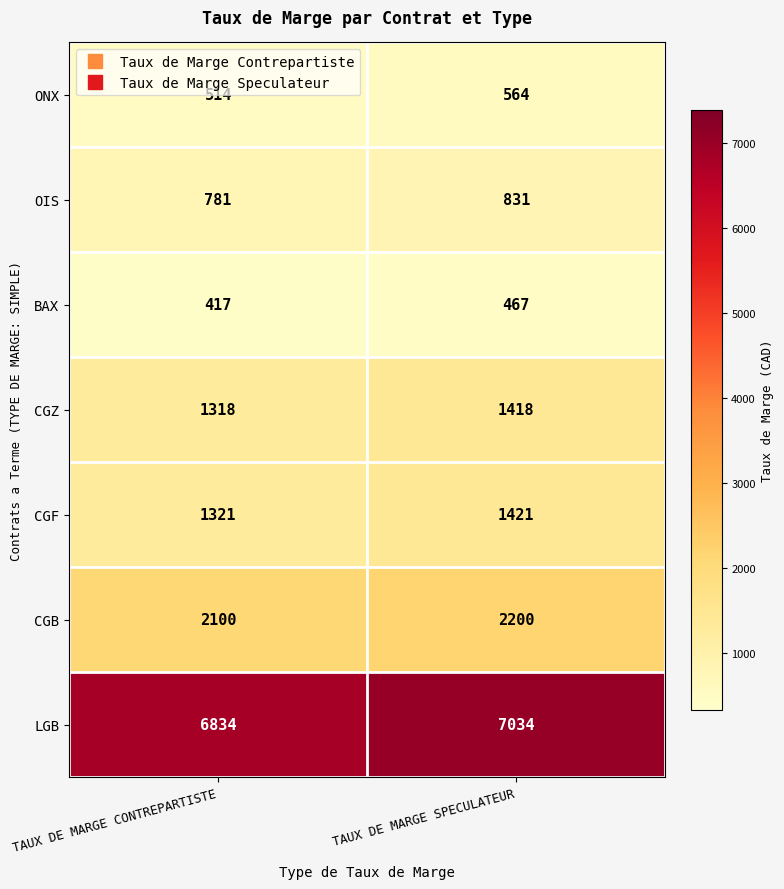

Which series has the widest spread of values?

LGB